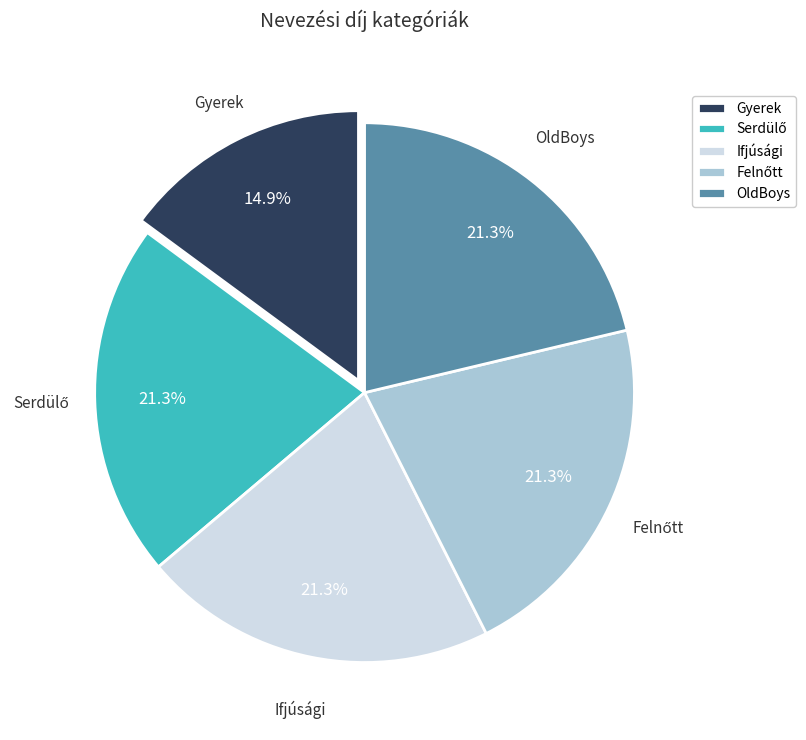

To the nearest percent, what is the difference between the largest and smallest slice percentages?

6%